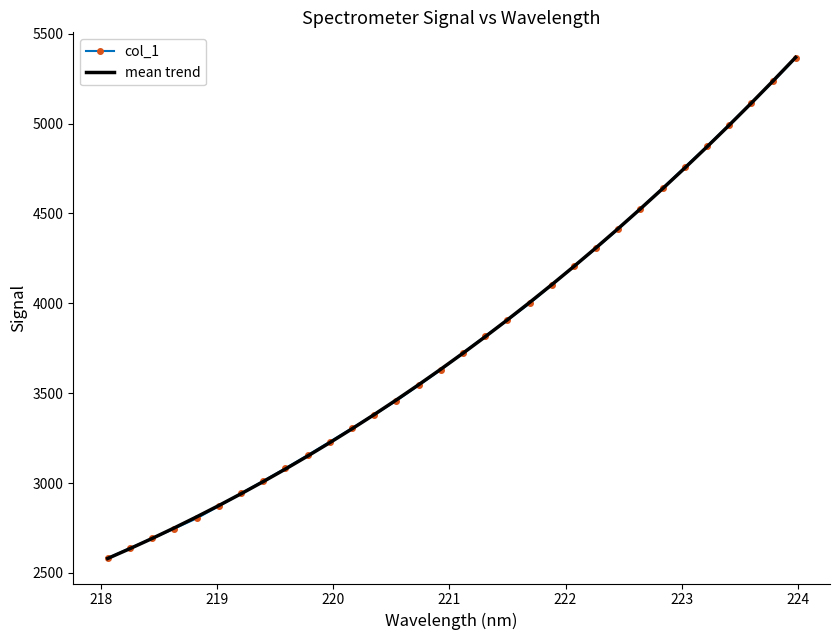

What is the smallest value displayed?

2580.7